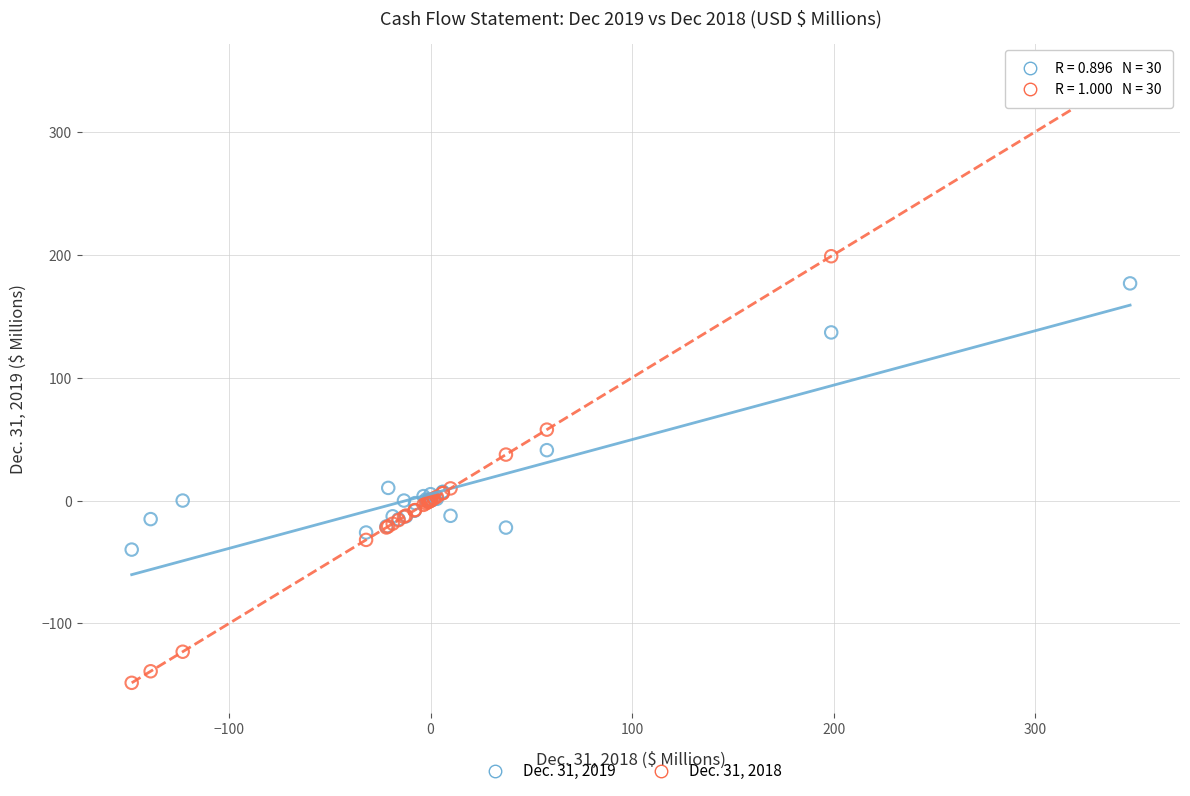

What is the X range (max minus min) for the scatter plot?

495.4